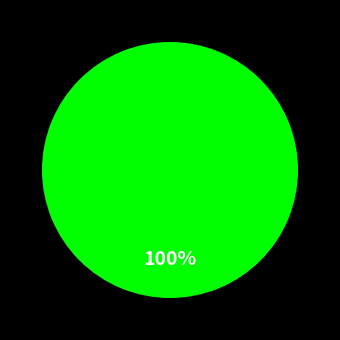

Is there any slice that represents more than half of the pie?

Yes